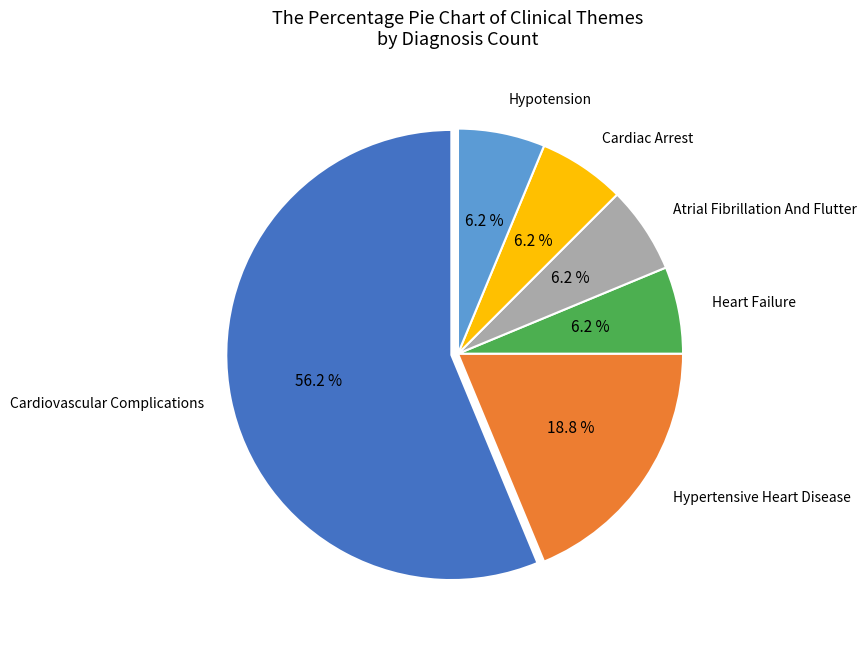

Does any single category account for the majority?

Yes